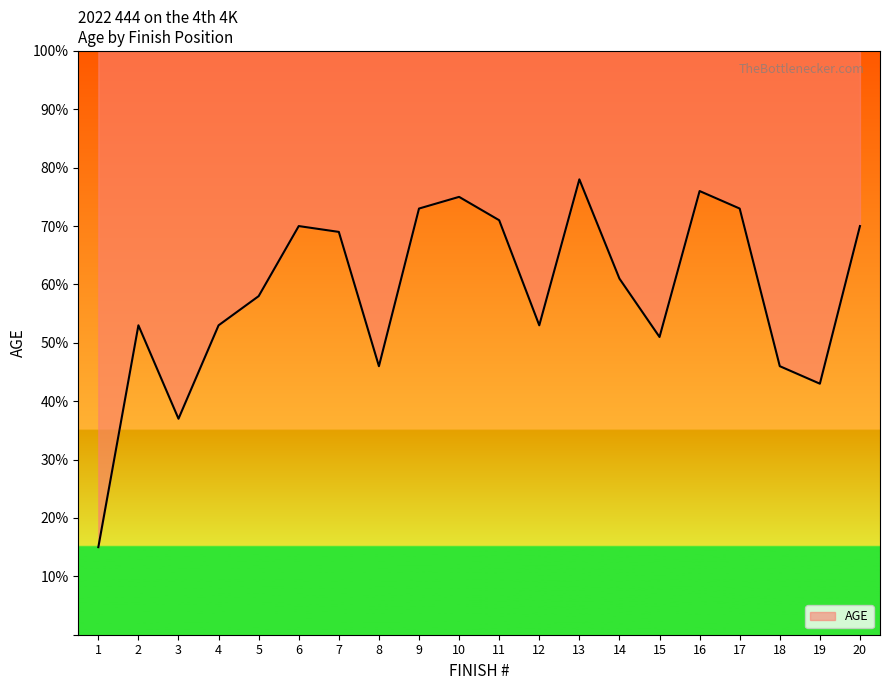

Reading left to right, transcribe all the data shown in this chart.

1=15	2=53	3=37	4=53	5=58	6=70	7=69	8=46	9=73	10=75	11=71	12=53	13=78	14=61	15=51	16=76	17=73	18=46	19=43	20=70